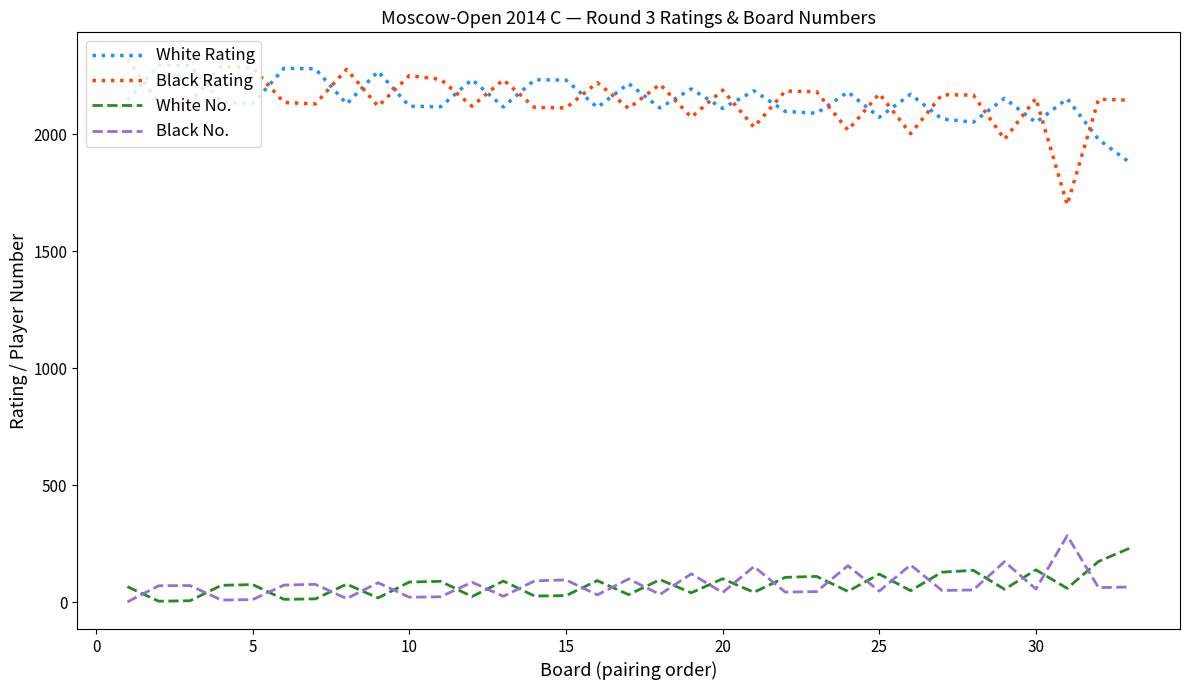

What is the sum of all Black Rating values?

70734